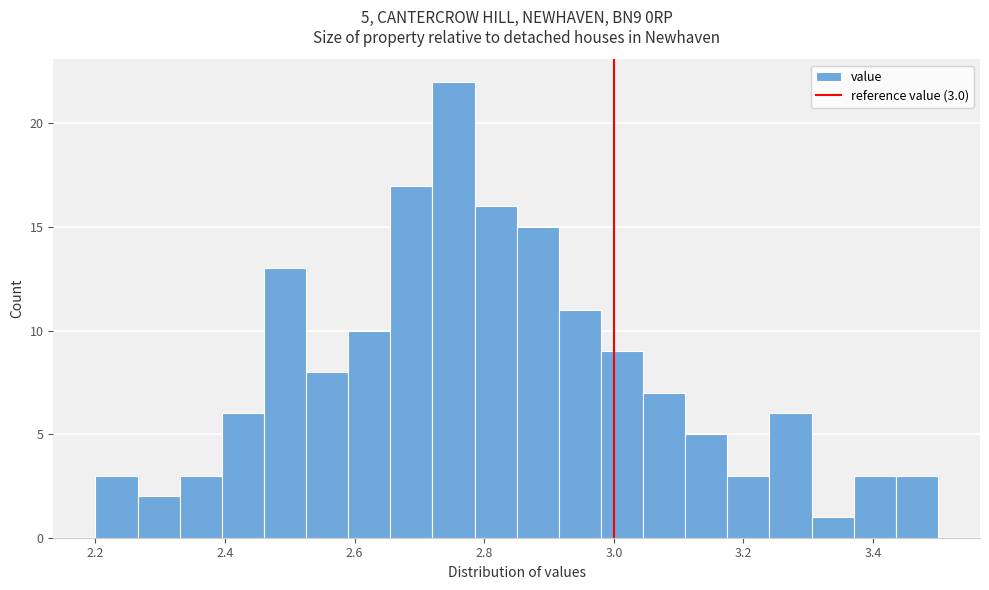

Around what value on the x-axis is the tallest bar? Give the approximate position of its centre, as read against the axis.

2.76